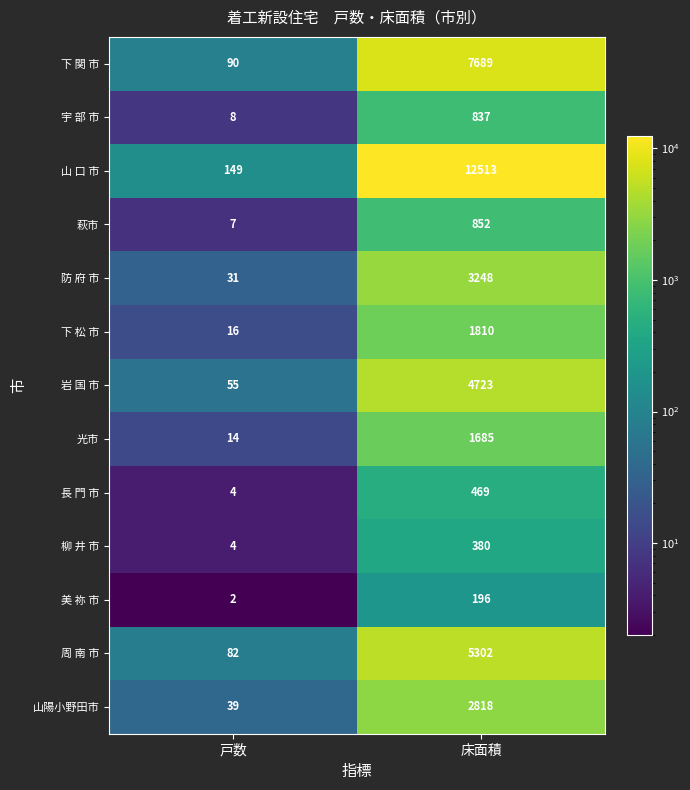

True or false: 山 口 市 has a value of 149 at 戸数.

True